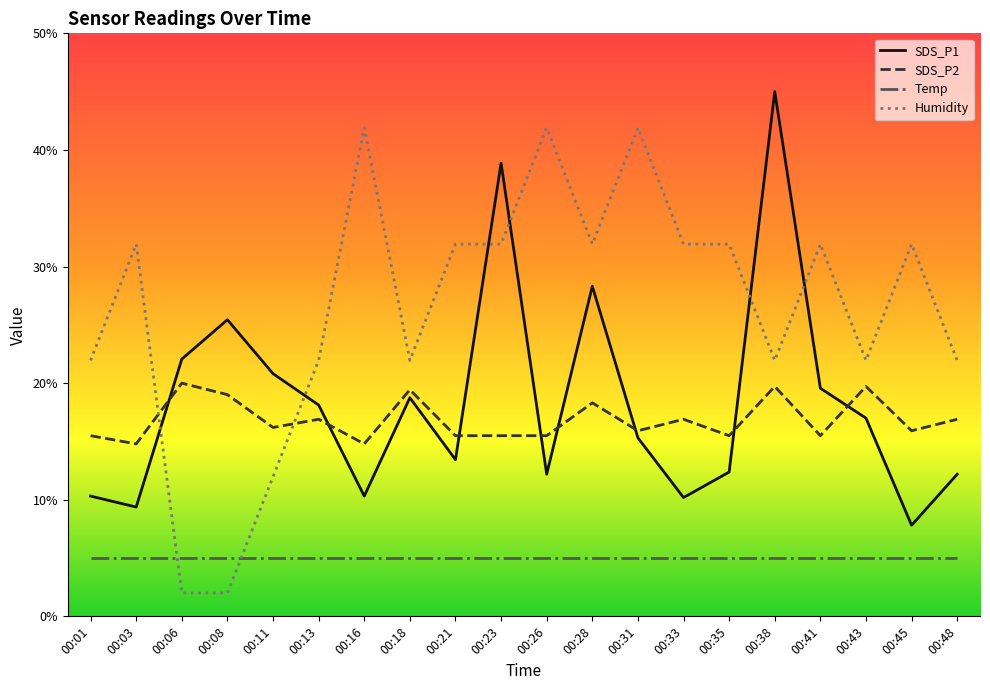

Which series ends up on top after the final intersection of SDS_P2 and SDS_P1?

SDS_P2